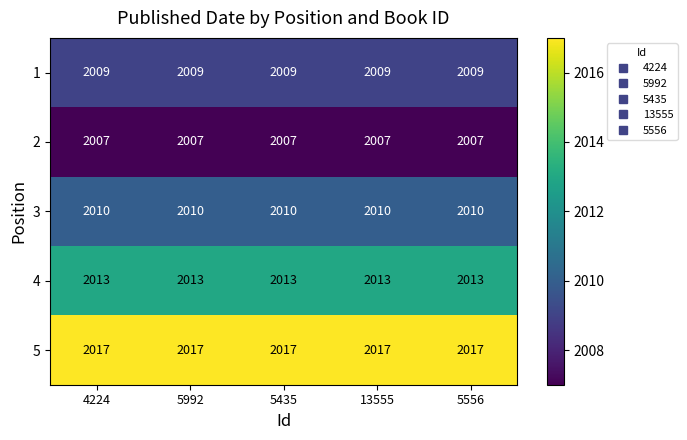

Is the value of 5 at 5992 greater than the value of 3 at 5435?

Yes